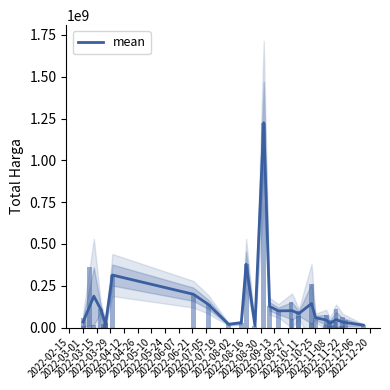

Are the bars grouped side by side (vs. stacked)?

No